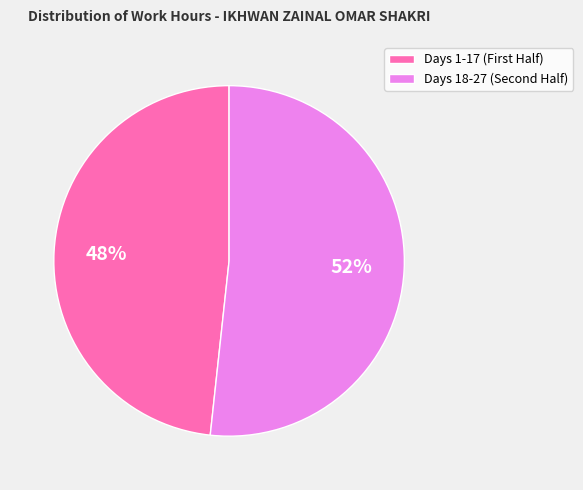

To the nearest percent, what is the average slice percentage?

50%